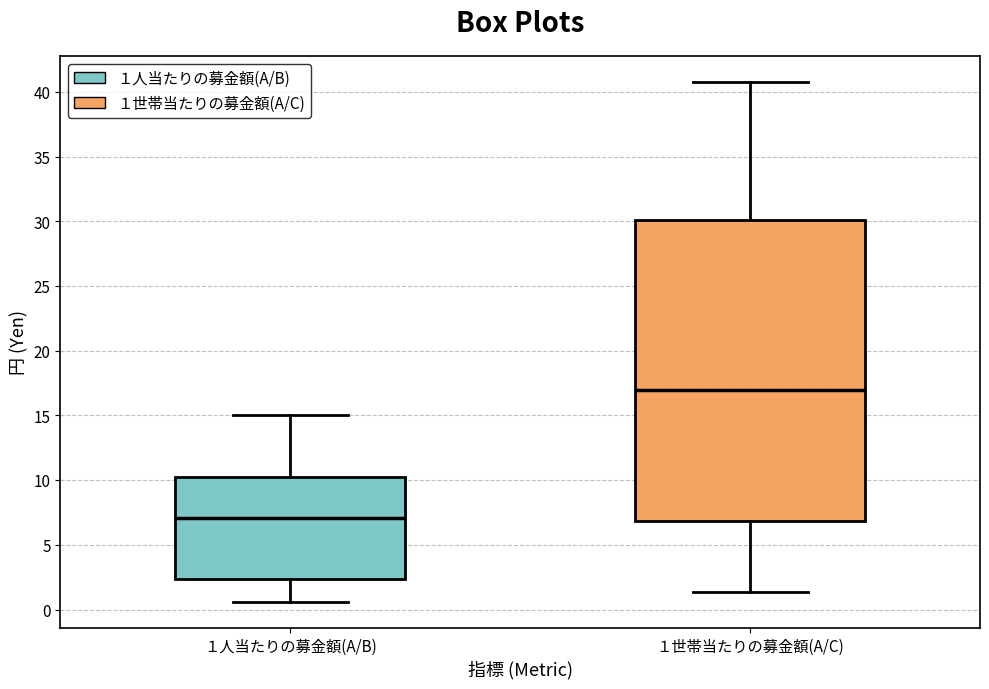

Reading left to right, transcribe this box plot: for each box, give where its median line is, the range the box spans, and where its two whiskers end, as read against the y-axis. The values are not printed on the chart, so give them approximately, as read against the axis.

１人当たりの募金額(A/B): median 7.0, box 2.5 to 10.5, whiskers 0.5 to 15.0
１世帯当たりの募金額(A/C): median 17.0, box 7.0 to 30.0, whiskers 1.5 to 40.5